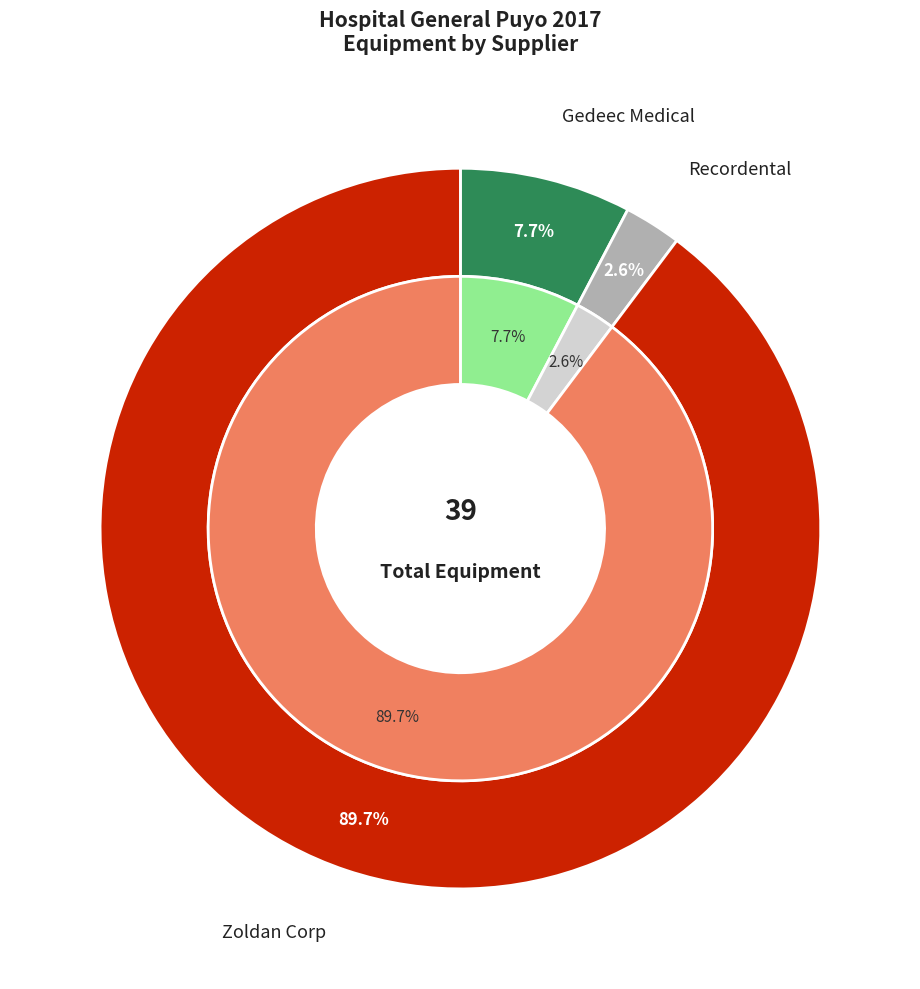

Which slice is the smallest?

Recordental